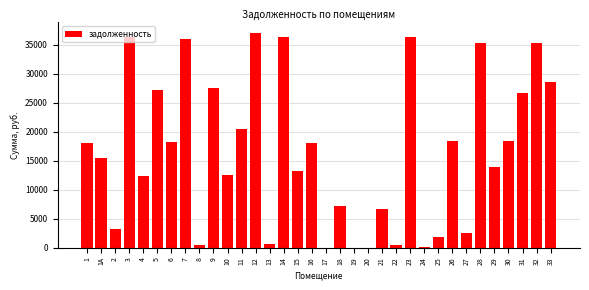

What is the maximum value shown in the chart?

37001.0